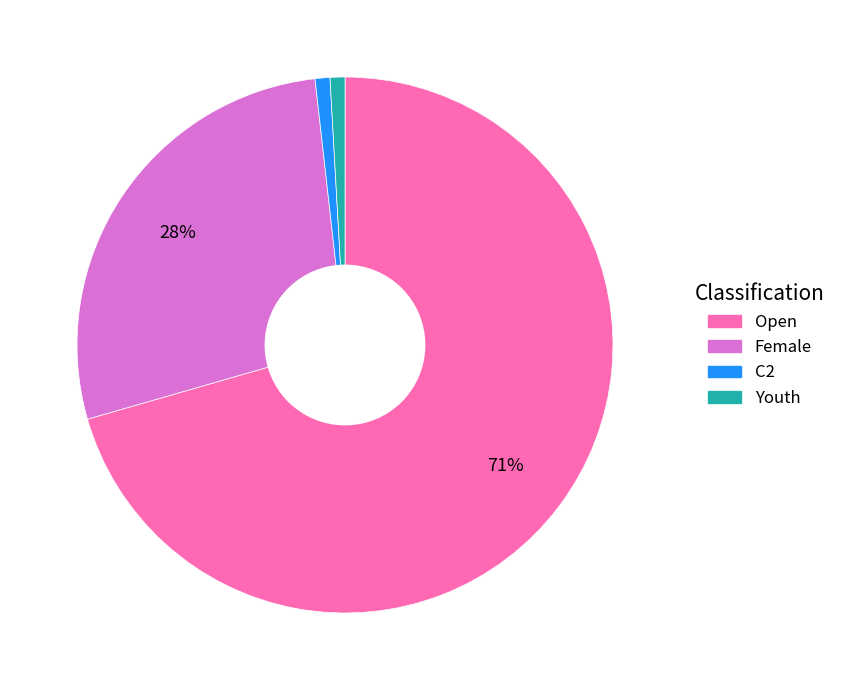

To the nearest percent, what is the difference between the Female and Youth slice percentages?

27%